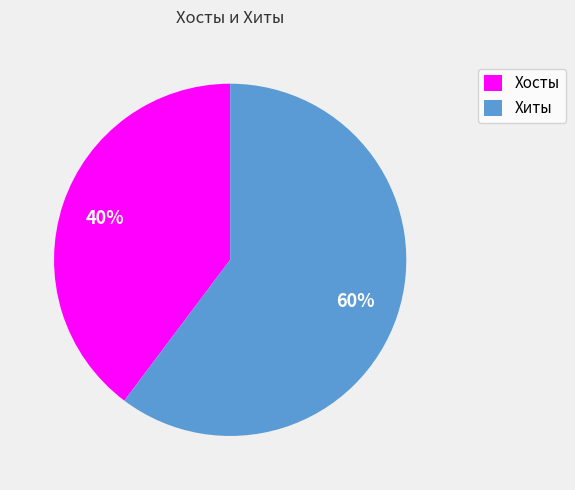

To the nearest percent, what percentage of the pie is Хосты?

40%